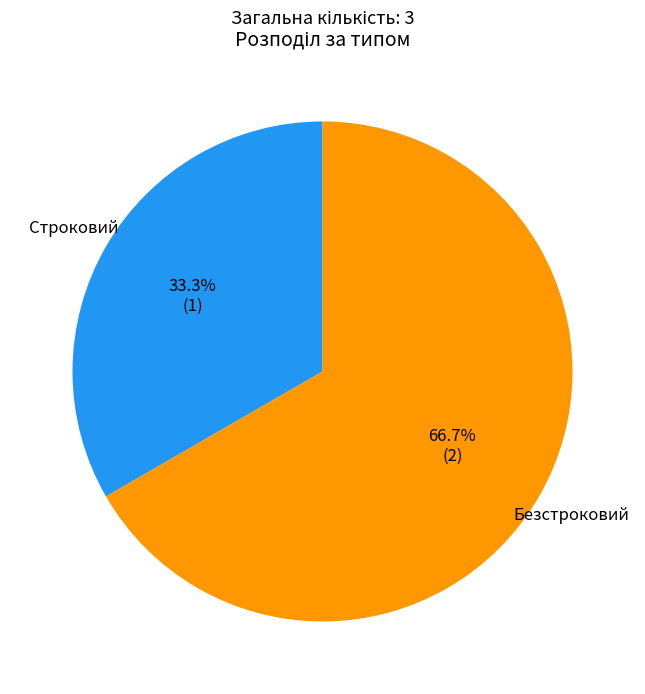

To the nearest percent, what is the combined percentage of Строковий and Безстроковий?

100%